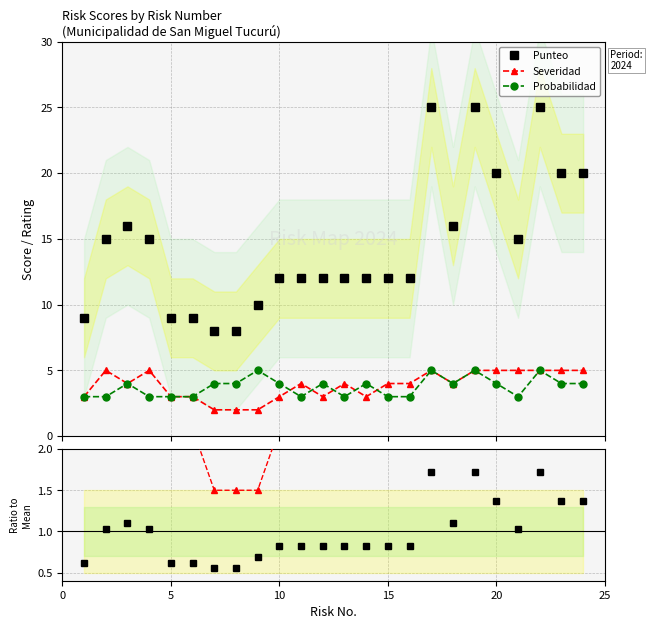

Reading left to right, extract all data points from this chart.

Punteo: 9.0	15.0	16.0	15.0	9.0	9.0	8.0	8.0	10.0	12.0	12.0	12.0	12.0	12.0	12.0	12.0	25.0	16.0	25.0	20.0	15.0	25.0	20.0	20.0
Severidad: 3.0	5.0	4.0	5.0	3.0	3.0	2.0	2.0	2.0	3.0	4.0	3.0	4.0	3.0	4.0	4.0	5.0	4.0	5.0	5.0	5.0	5.0	5.0	5.0
Probabilidad: 3.0	3.0	4.0	3.0	3.0	3.0	4.0	4.0	5.0	4.0	3.0	4.0	3.0	4.0	3.0	3.0	5.0	4.0	5.0	4.0	3.0	5.0	4.0	4.0
Punteo ratio: 0.6	1.0	1.1	1.0	0.6	0.6	0.6	0.6	0.7	0.8	0.8	0.8	0.8	0.8	0.8	0.8	1.7	1.1	1.7	1.4	1.0	1.7	1.4	1.4
Sev. ratio: 2.3	3.8	3.0	3.8	2.3	2.3	1.5	1.5	1.5	2.3	3.0	2.3	3.0	2.3	3.0	3.0	3.8	3.0	3.8	3.8	3.8	3.8	3.8	3.8
Prob. ratio: 2.3	2.3	3.1	2.3	2.3	2.3	3.1	3.1	3.9	3.1	2.3	3.1	2.3	3.1	2.3	2.3	3.9	3.1	3.9	3.1	2.3	3.9	3.1	3.1